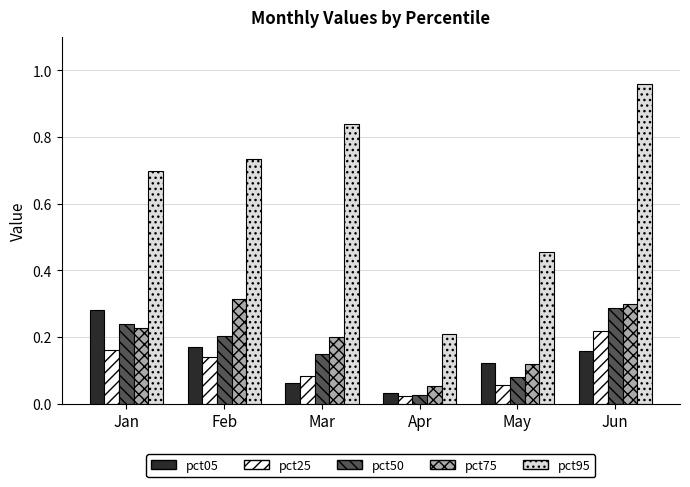

Does the chart contain any negative values?

No